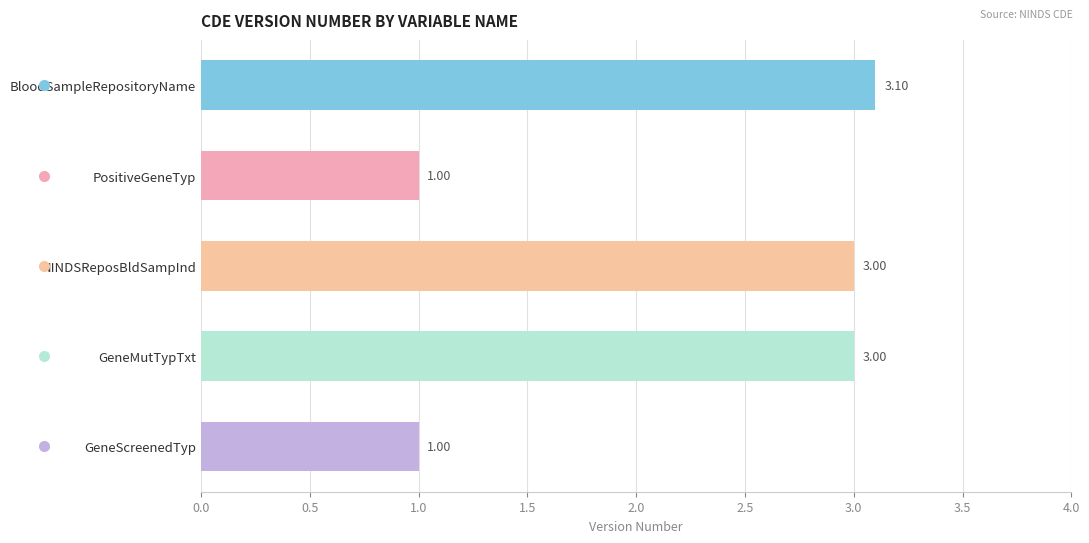

How many bars are there in total?

5